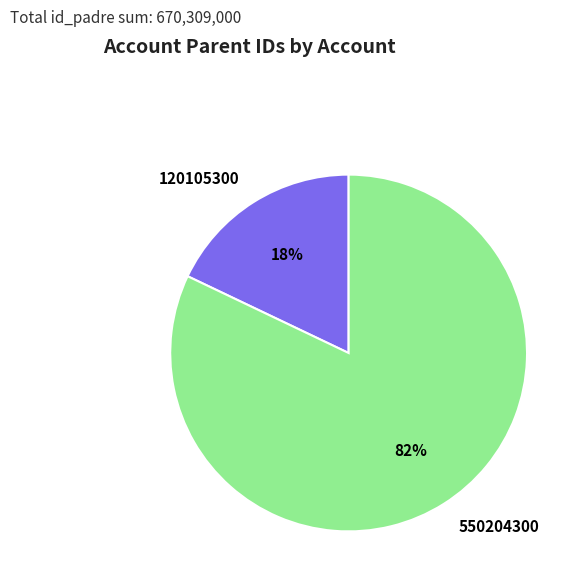

Count the number of slices in the pie.

2